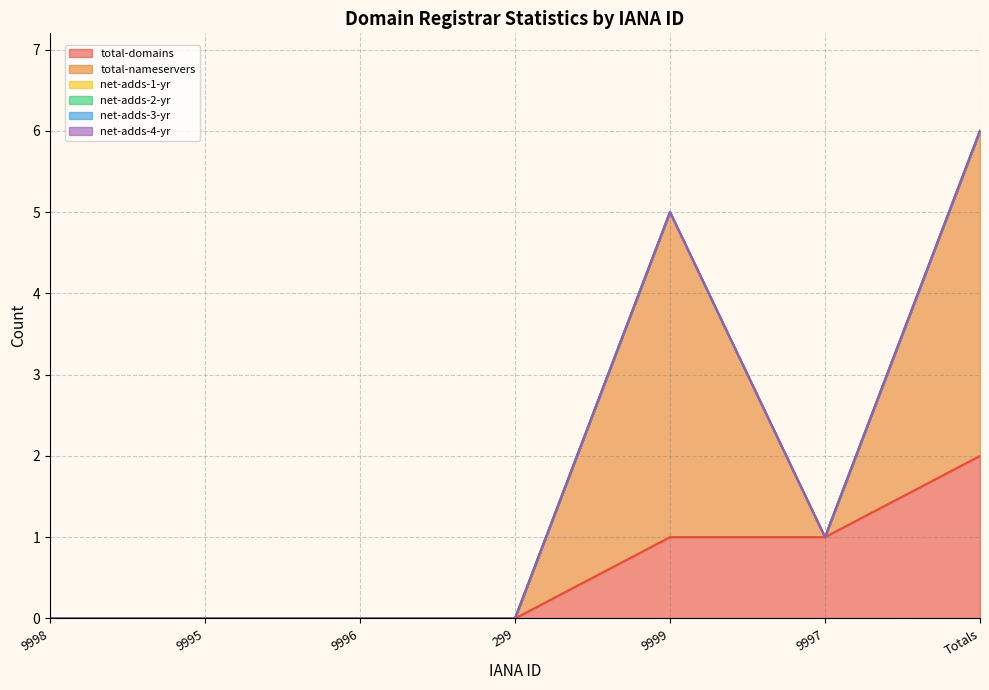

What is the label of the 3rd point from the left?

9996